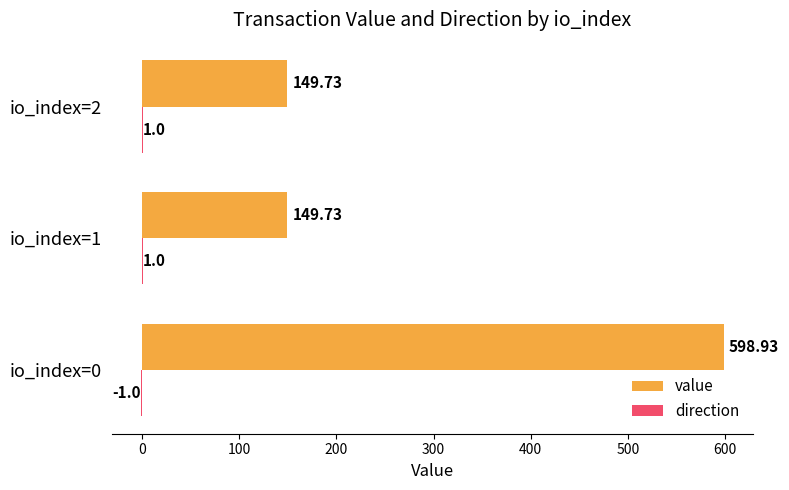

Which series has the largest total across all categories?

value